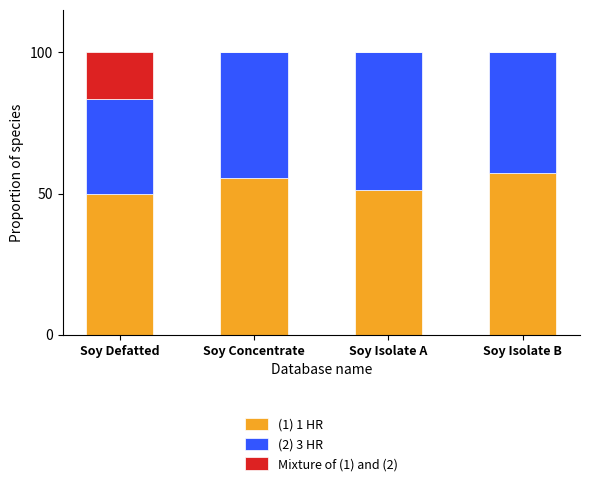

Does the chart contain stacked bars?

Yes